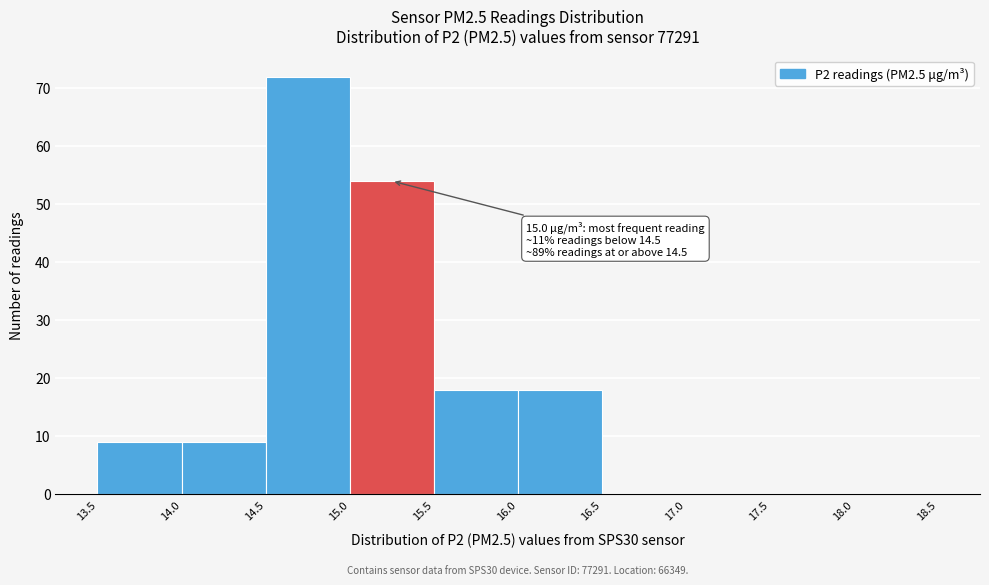

Over which range of the x-axis is the bar tallest?

14.5 to 15.0